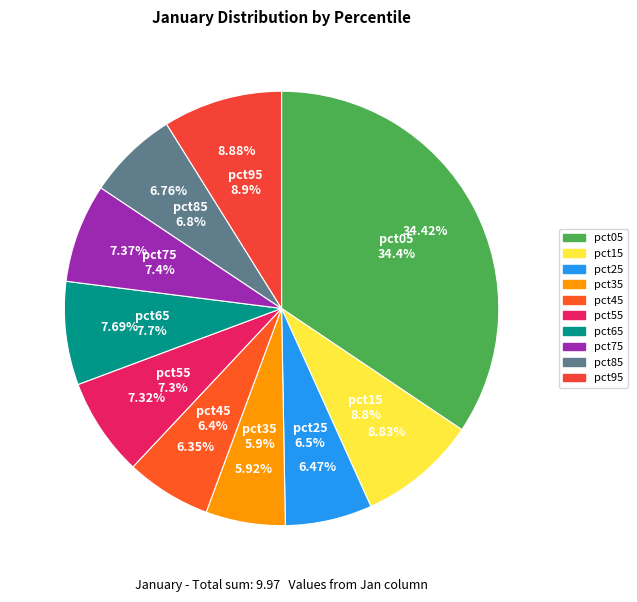

Which slice is the largest?

pct05